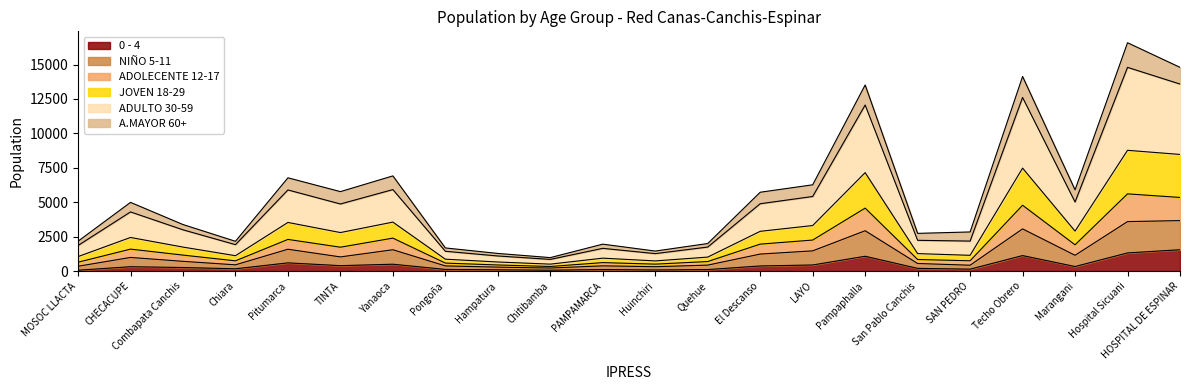

Where is the first local maximum for JOVEN 18-29?

CHECACUPE